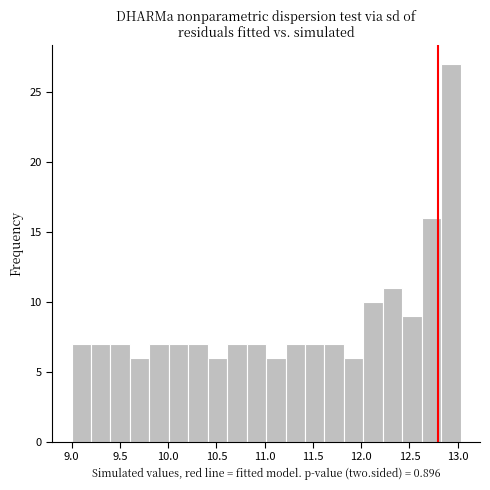

Over which range of the x-axis is the bar tallest?

12.85 to 13.05